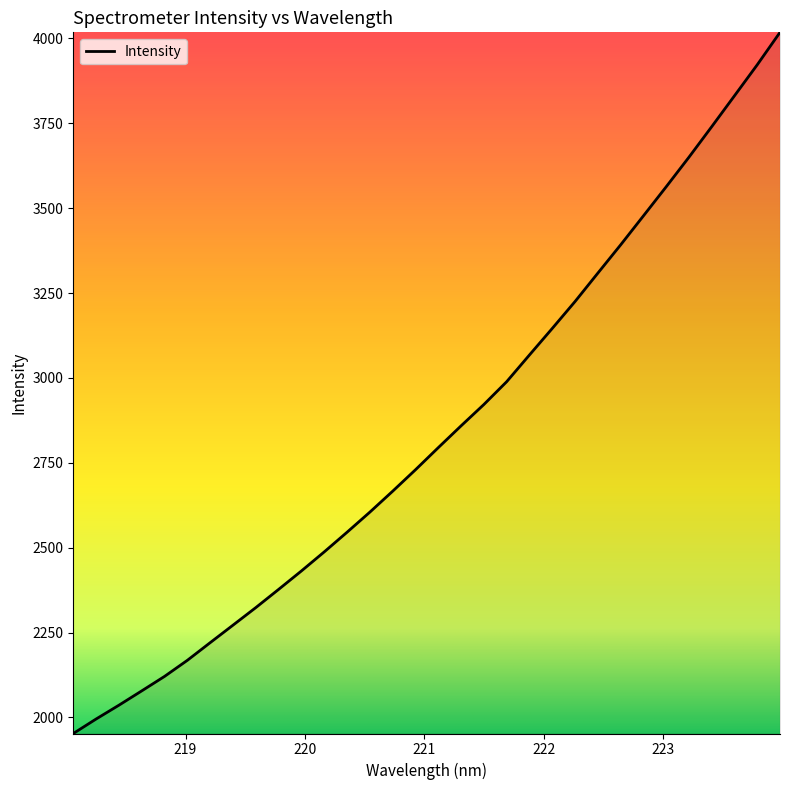

What is the minimum value shown in the chart?

1952.8